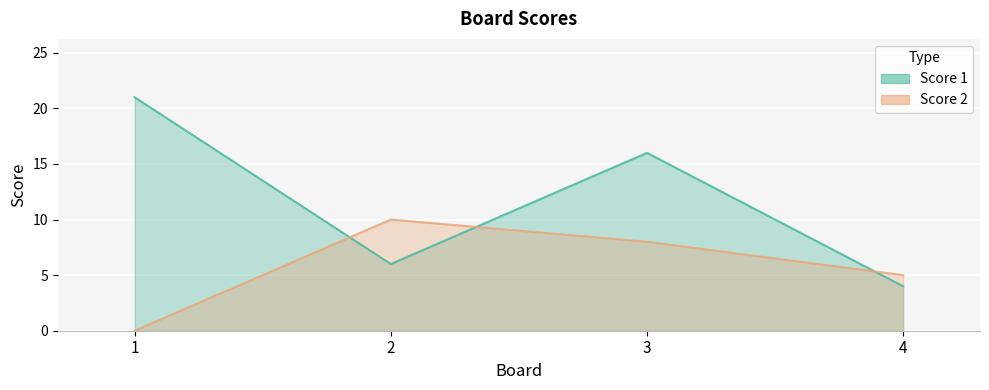

At which label does Score 1 first exceed 16?

1